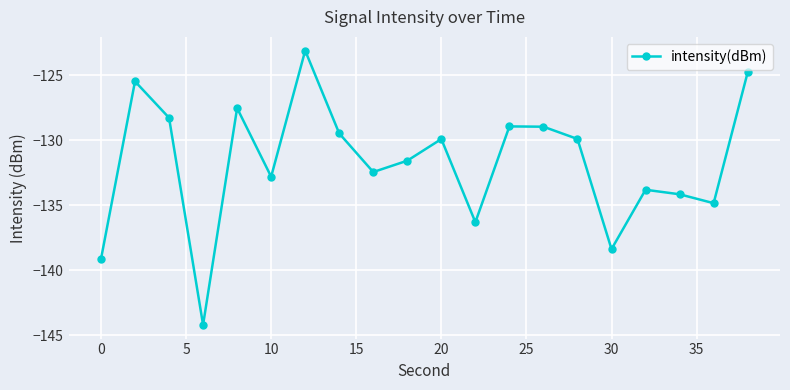

What is the minimum value shown in the chart?

-144.2